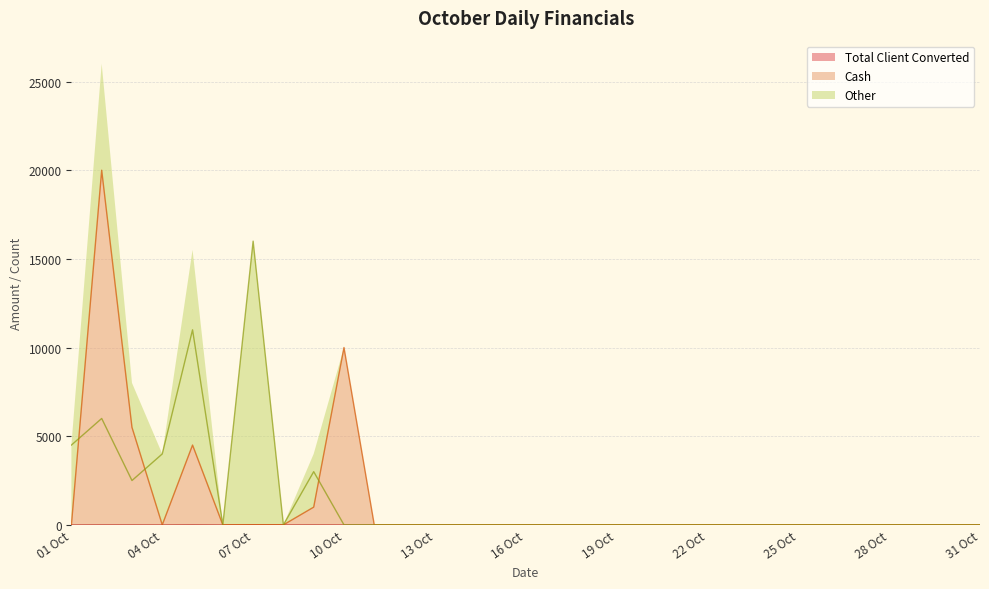

Reading right to left, transcribe all the data shown in this chart.

Total Client Converted: 31 Oct=0	30 Oct=0	29 Oct=0	28 Oct=0	27 Oct=0	26 Oct=0	25 Oct=0	24 Oct=0	23 Oct=0	22 Oct=0	21 Oct=0	20 Oct=0	19 Oct=0	18 Oct=0	17 Oct=0	16 Oct=0	15 Oct=0	14 Oct=0	13 Oct=0	12 Oct=0	11 Oct=0	10 Oct=1	09 Oct=4	08 Oct=2	07 Oct=6	06 Oct=0	05 Oct=7	04 Oct=1	03 Oct=4	02 Oct=5	01 Oct=1
Cash: 31 Oct=0	30 Oct=0	29 Oct=0	28 Oct=0	27 Oct=0	26 Oct=0	25 Oct=0	24 Oct=0	23 Oct=0	22 Oct=0	21 Oct=0	20 Oct=0	19 Oct=0	18 Oct=0	17 Oct=0	16 Oct=0	15 Oct=0	14 Oct=0	13 Oct=0	12 Oct=0	11 Oct=0	10 Oct=10000	09 Oct=1000	08 Oct=0	07 Oct=0	06 Oct=0	05 Oct=4500	04 Oct=0	03 Oct=5500	02 Oct=20000	01 Oct=0
Other: 31 Oct=0	30 Oct=0	29 Oct=0	28 Oct=0	27 Oct=0	26 Oct=0	25 Oct=0	24 Oct=0	23 Oct=0	22 Oct=0	21 Oct=0	20 Oct=0	19 Oct=0	18 Oct=0	17 Oct=0	16 Oct=0	15 Oct=0	14 Oct=0	13 Oct=0	12 Oct=0	11 Oct=0	10 Oct=0	09 Oct=3000	08 Oct=0	07 Oct=16000	06 Oct=0	05 Oct=11000	04 Oct=4000	03 Oct=2500	02 Oct=6000	01 Oct=4500